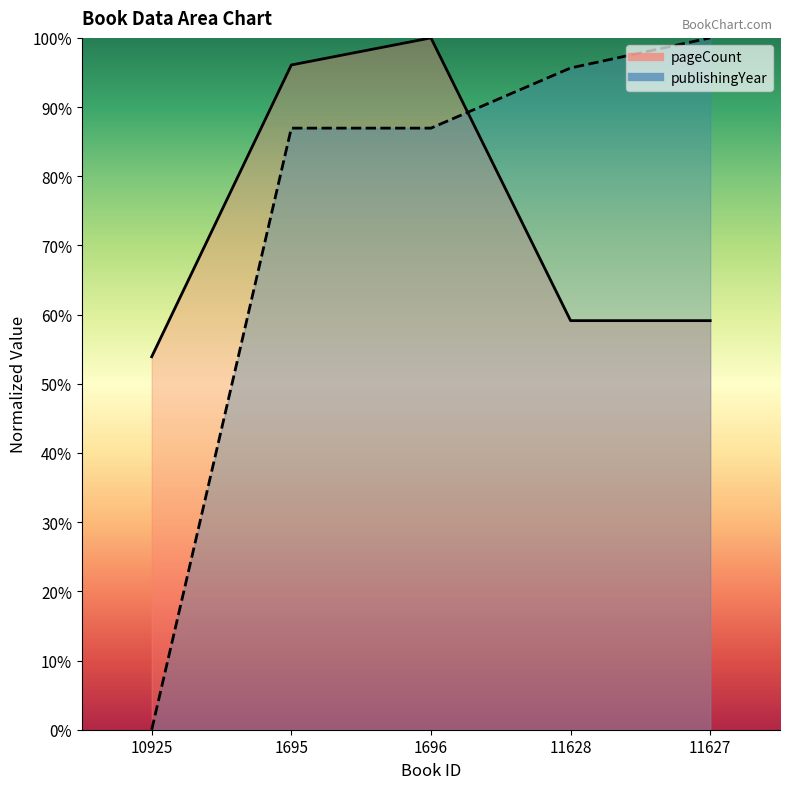

What is the maximum value shown in the chart?

100.0